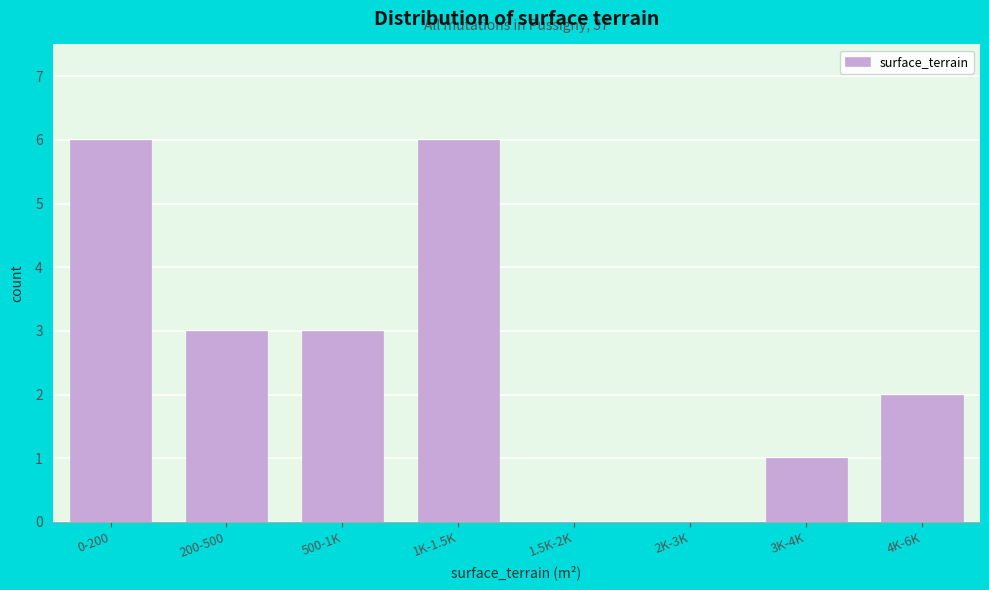

Reading right to left, extract all data points from this chart.

4K-6K=2	3K-4K=1	2K-3K=0	1.5K-2K=0	1K-1.5K=6	500-1K=3	200-500=3	0-200=6